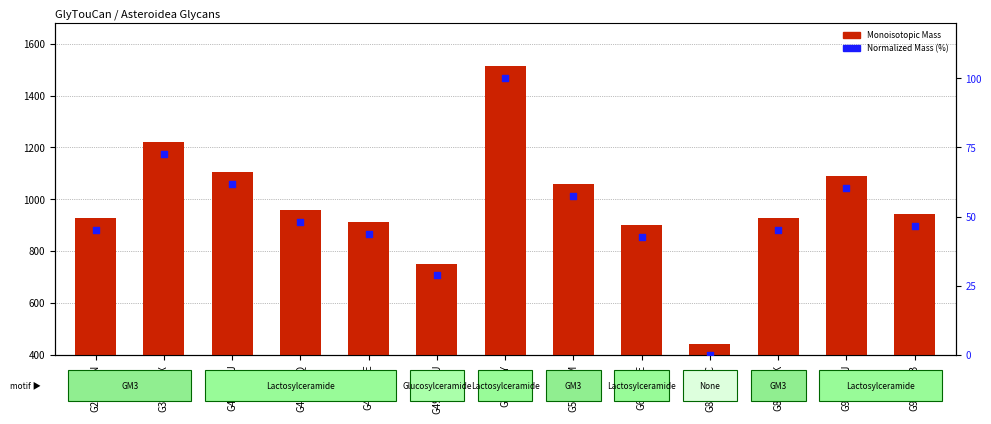

What are all the series names shown in the legend?

Monoisotopic Mass, Normalized Mass (%)